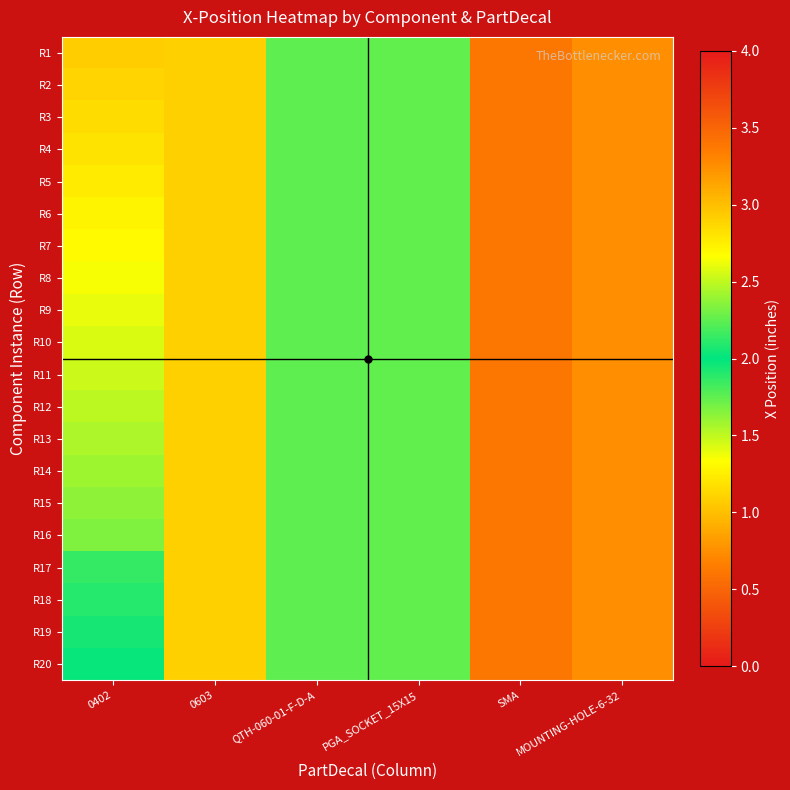

Reading left to right, transcribe all the data shown in this chart.

R1: 0402=1.1	0603=2.9	QTH-060-01-F-D-A=1.8	PGA_SOCKET_15X15=1.7	SMA=3.4	MOUNTING-HOLE-6-32=3.2
R2: 0402=1.1	0603=2.9	QTH-060-01-F-D-A=1.8	PGA_SOCKET_15X15=1.7	SMA=3.4	MOUNTING-HOLE-6-32=3.2
R3: 0402=1.2	0603=2.9	QTH-060-01-F-D-A=1.8	PGA_SOCKET_15X15=1.7	SMA=3.4	MOUNTING-HOLE-6-32=3.2
R4: 0402=1.2	0603=2.9	QTH-060-01-F-D-A=1.8	PGA_SOCKET_15X15=1.7	SMA=3.4	MOUNTING-HOLE-6-32=3.2
R5: 0402=1.2	0603=2.9	QTH-060-01-F-D-A=1.8	PGA_SOCKET_15X15=1.7	SMA=3.4	MOUNTING-HOLE-6-32=3.2
R6: 0402=1.3	0603=2.9	QTH-060-01-F-D-A=1.8	PGA_SOCKET_15X15=1.7	SMA=3.4	MOUNTING-HOLE-6-32=3.2
R7: 0402=1.3	0603=2.9	QTH-060-01-F-D-A=1.8	PGA_SOCKET_15X15=1.7	SMA=3.4	MOUNTING-HOLE-6-32=3.2
R8: 0402=1.4	0603=2.9	QTH-060-01-F-D-A=1.8	PGA_SOCKET_15X15=1.7	SMA=3.4	MOUNTING-HOLE-6-32=3.2
R9: 0402=1.4	0603=2.9	QTH-060-01-F-D-A=1.8	PGA_SOCKET_15X15=1.7	SMA=3.4	MOUNTING-HOLE-6-32=3.2
R10: 0402=1.4	0603=2.9	QTH-060-01-F-D-A=1.8	PGA_SOCKET_15X15=1.7	SMA=3.4	MOUNTING-HOLE-6-32=3.2
R11: 0402=1.5	0603=2.9	QTH-060-01-F-D-A=1.8	PGA_SOCKET_15X15=1.7	SMA=3.4	MOUNTING-HOLE-6-32=3.2
R12: 0402=1.5	0603=2.9	QTH-060-01-F-D-A=1.8	PGA_SOCKET_15X15=1.7	SMA=3.4	MOUNTING-HOLE-6-32=3.2
R13: 0402=1.5	0603=2.9	QTH-060-01-F-D-A=1.8	PGA_SOCKET_15X15=1.7	SMA=3.4	MOUNTING-HOLE-6-32=3.2
R14: 0402=1.6	0603=2.9	QTH-060-01-F-D-A=1.8	PGA_SOCKET_15X15=1.7	SMA=3.4	MOUNTING-HOLE-6-32=3.2
R15: 0402=1.6	0603=2.9	QTH-060-01-F-D-A=1.8	PGA_SOCKET_15X15=1.7	SMA=3.4	MOUNTING-HOLE-6-32=3.2
R16: 0402=1.7	0603=2.9	QTH-060-01-F-D-A=1.8	PGA_SOCKET_15X15=1.7	SMA=3.4	MOUNTING-HOLE-6-32=3.2
R17: 0402=1.9	0603=2.9	QTH-060-01-F-D-A=1.8	PGA_SOCKET_15X15=1.7	SMA=3.4	MOUNTING-HOLE-6-32=3.2
R18: 0402=1.9	0603=2.9	QTH-060-01-F-D-A=1.8	PGA_SOCKET_15X15=1.7	SMA=3.4	MOUNTING-HOLE-6-32=3.2
R19: 0402=1.9	0603=2.9	QTH-060-01-F-D-A=1.8	PGA_SOCKET_15X15=1.7	SMA=3.4	MOUNTING-HOLE-6-32=3.2
R20: 0402=2.0	0603=2.9	QTH-060-01-F-D-A=1.8	PGA_SOCKET_15X15=1.7	SMA=3.4	MOUNTING-HOLE-6-32=3.2